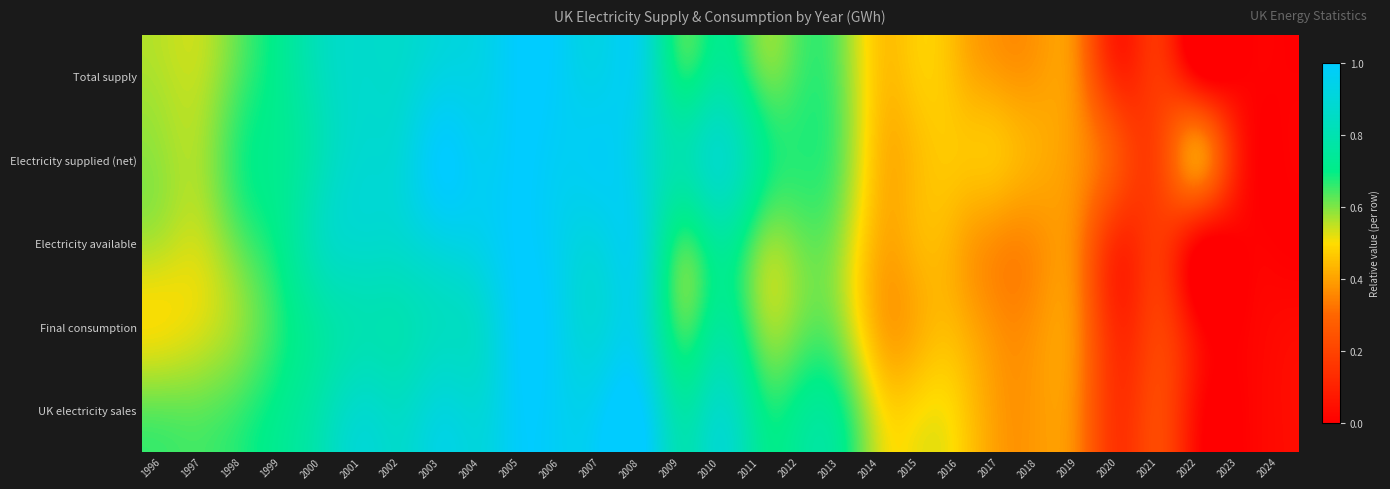

Between 2004 and 2020, which is larger?

2004